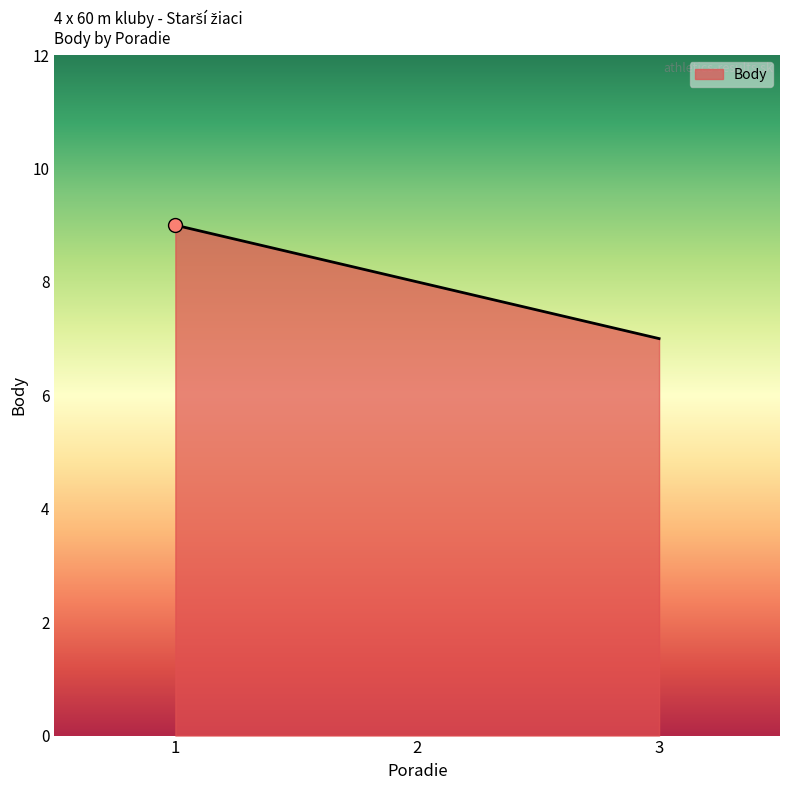

Between 1 and 2, which is larger?

1